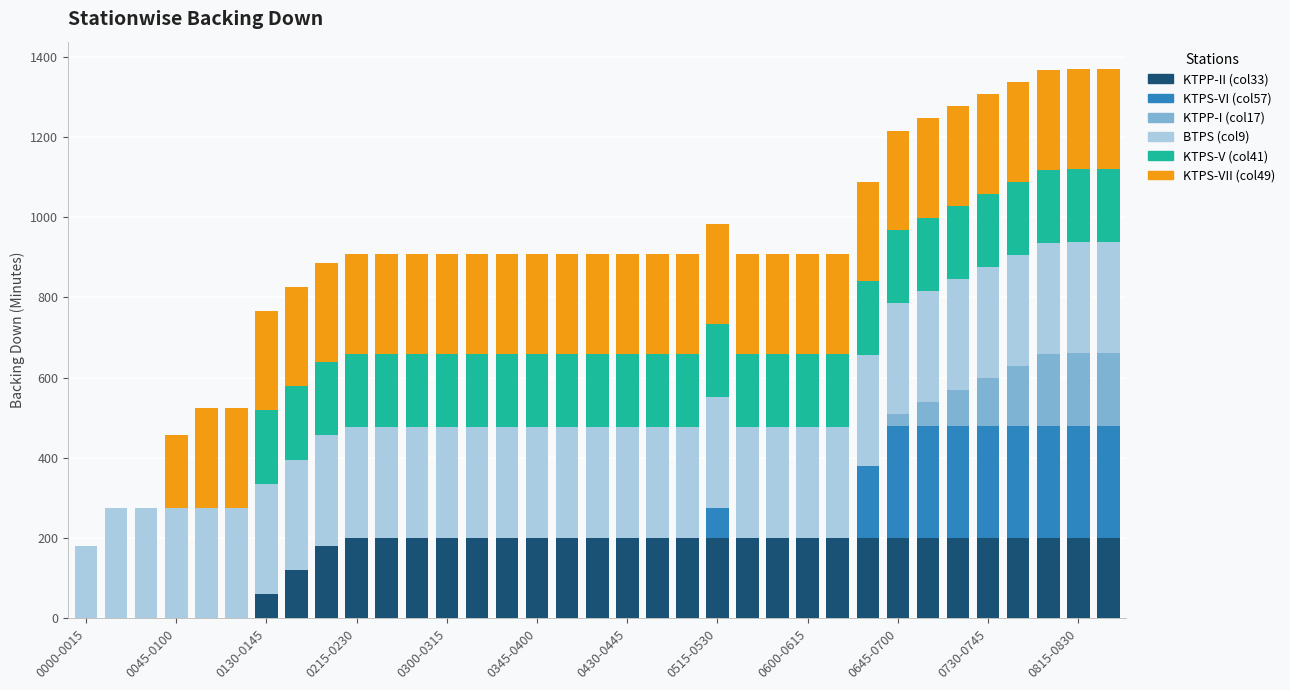

What are all the series names shown in the legend?

KTPP-II (col33), KTPS-VI (col57), KTPP-I (col17), BTPS (col9), KTPS-V (col41), KTPS-VII (col49)